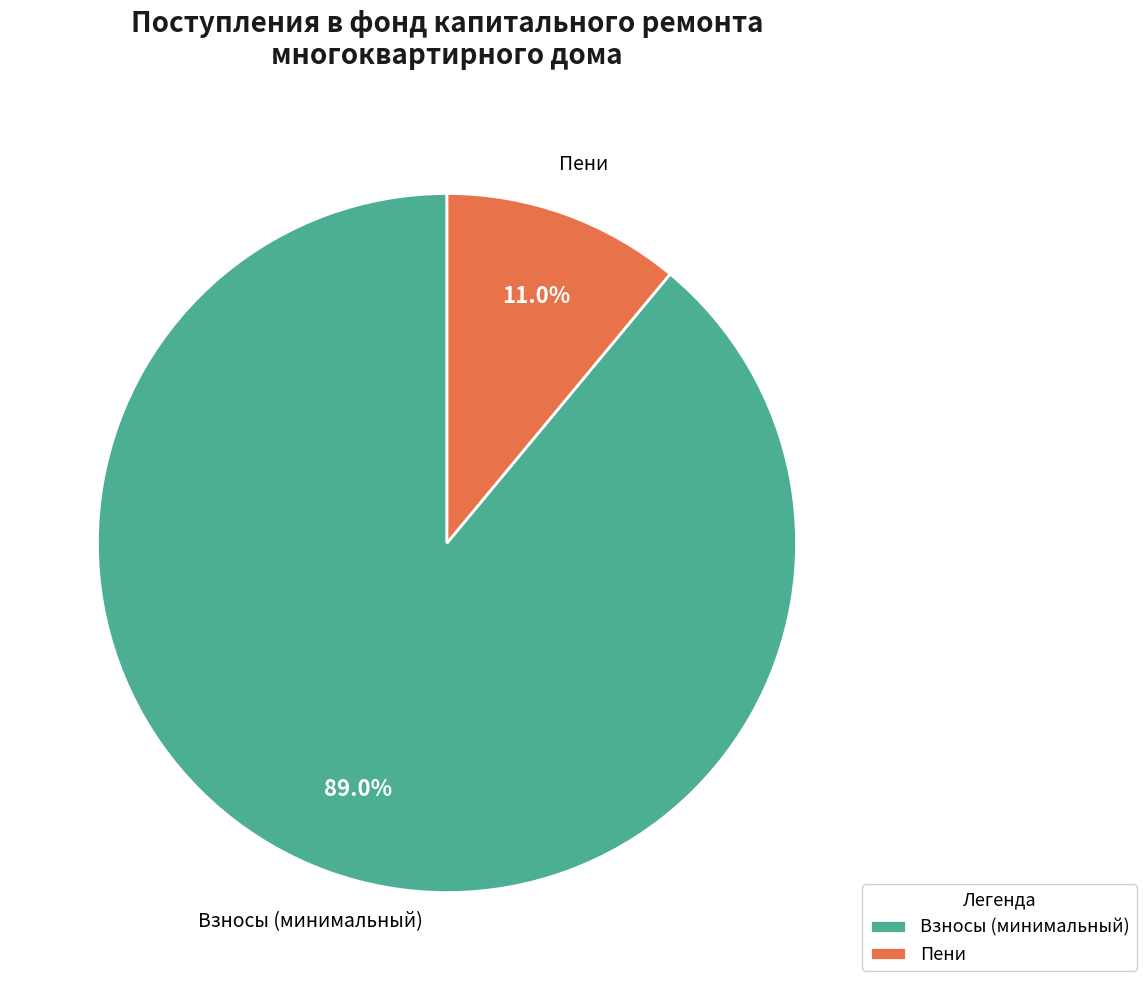

Is there a majority slice in this chart?

Yes